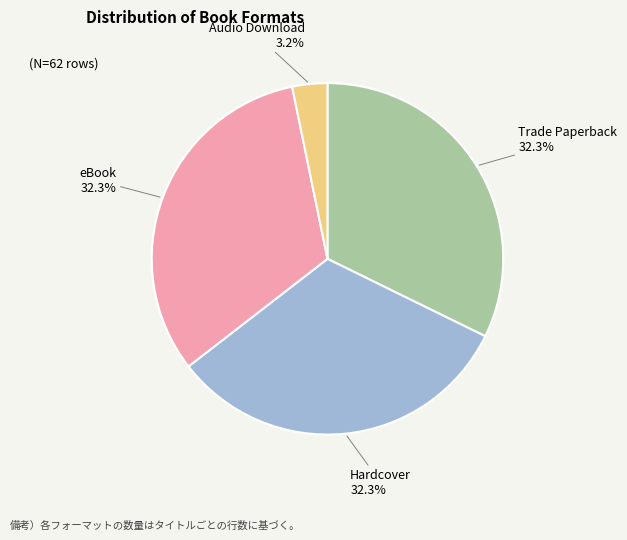

Which slice is the smallest?

Audio Download